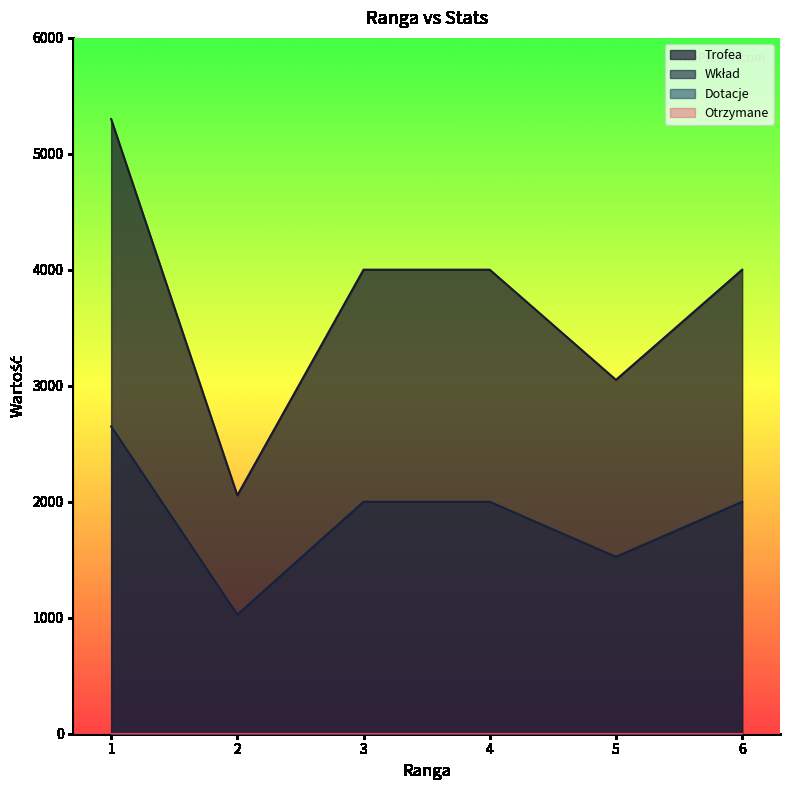

True or false: Trofea has a value of 5300 at 1.

True